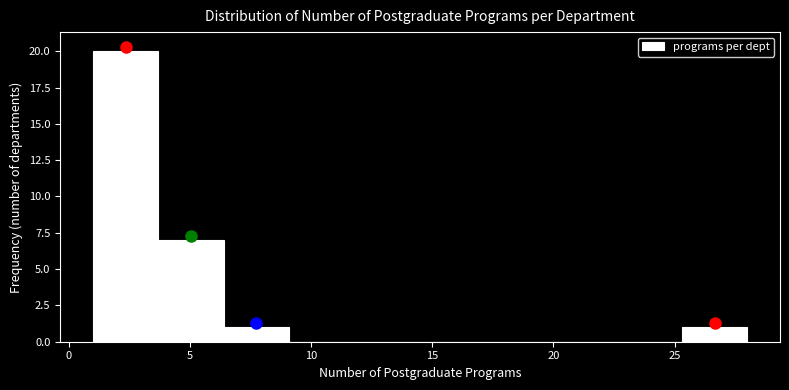

Over which range of the x-axis is the bar tallest?

1.0 to 3.7